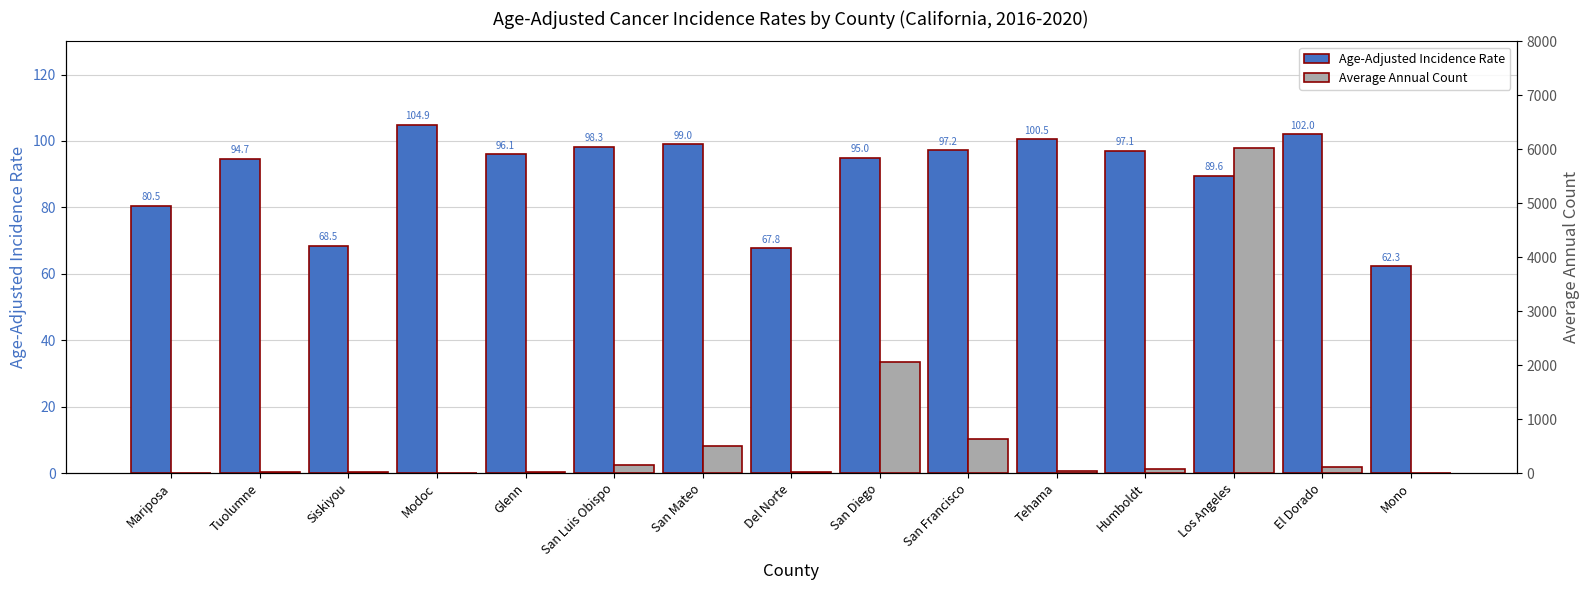

At how many categories does at least one series exceed 2644?

1